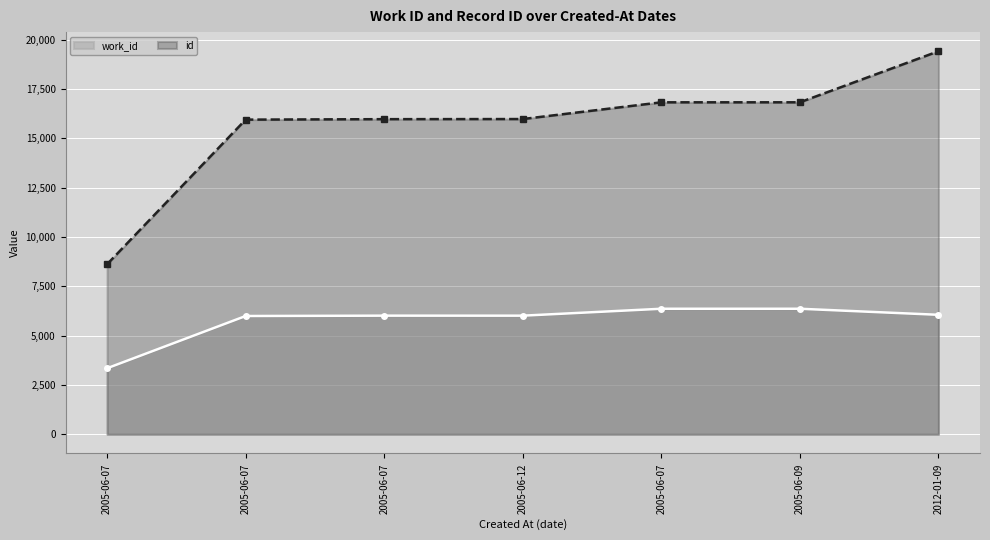

What is the minimum value shown in the chart?

3348